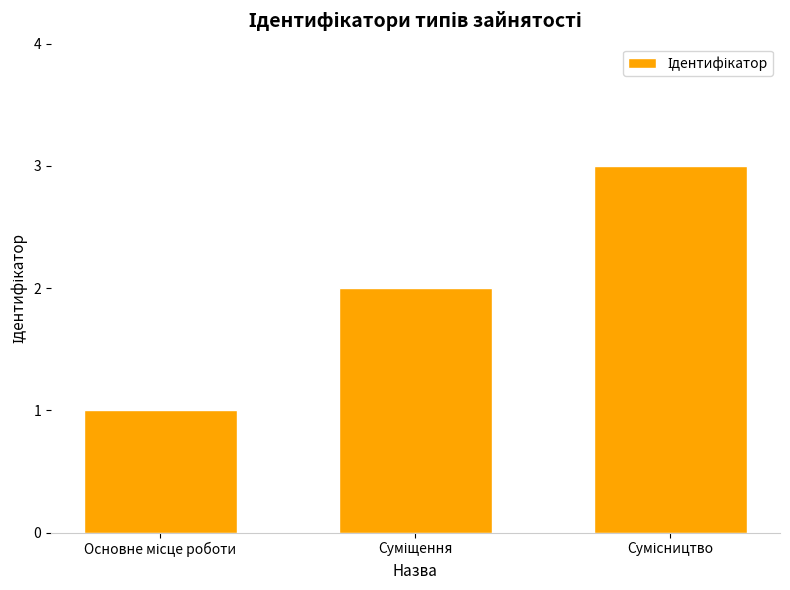

Reading left to right, list all the values displayed in this chart.

1	2	3